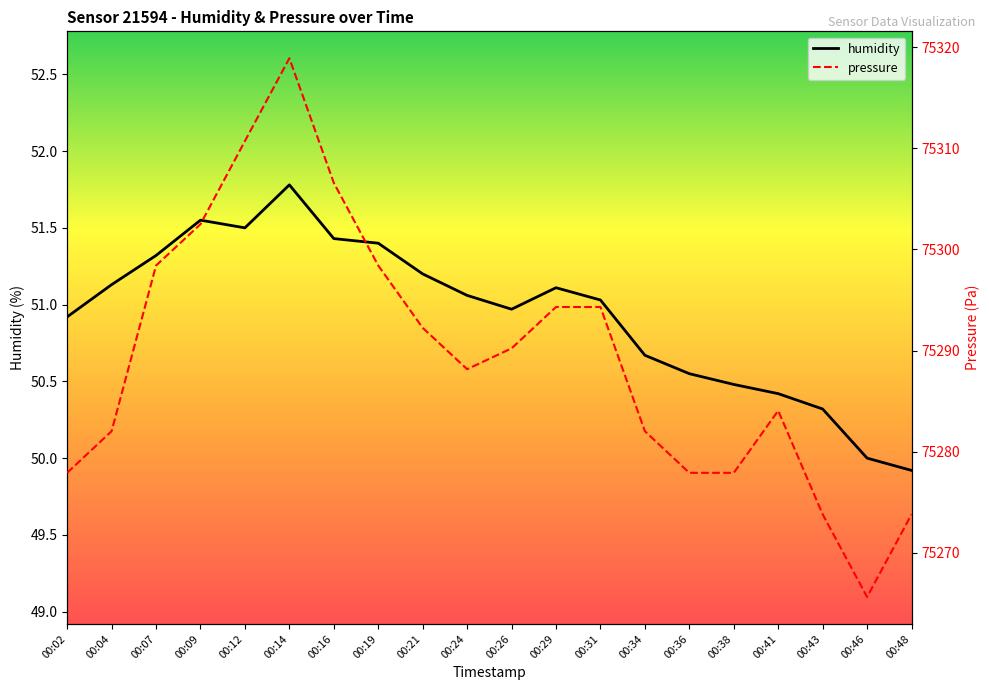

True or false: pressure and humidity intersect in this chart.

False